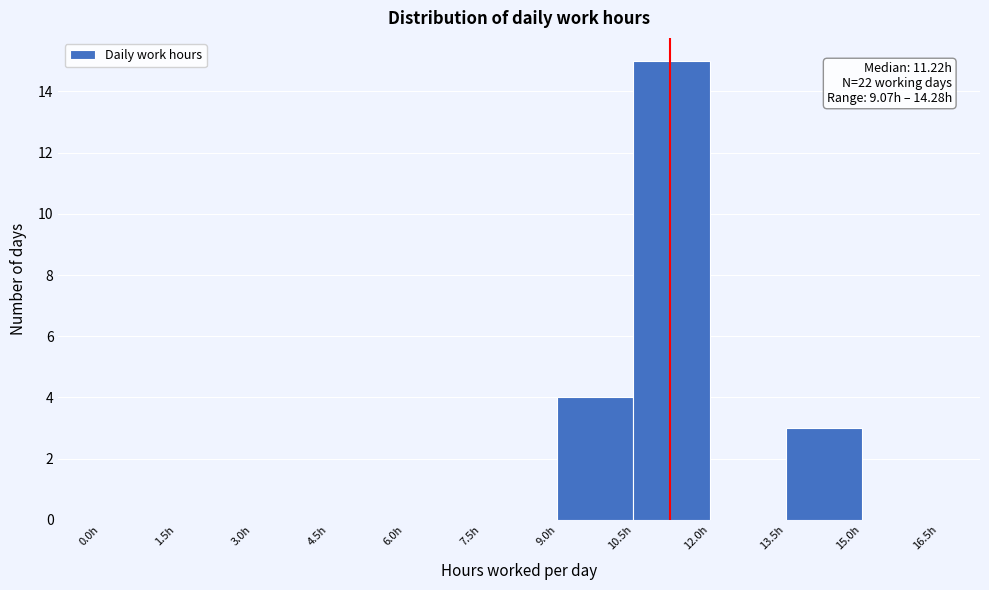

Which range on the x-axis has the tallest bar?

10.5 to 12.0